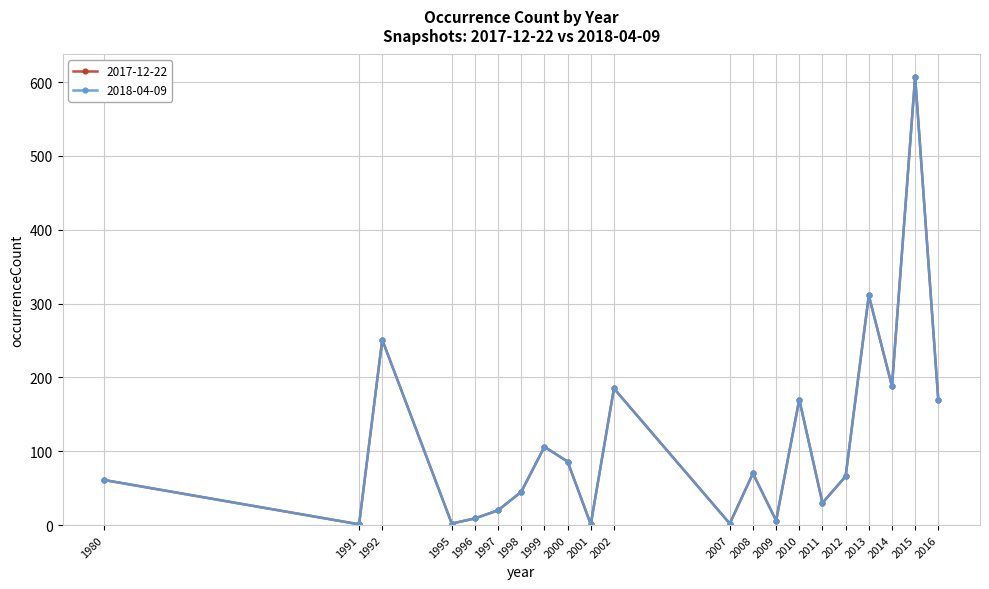

How many lines are shown in the chart?

2